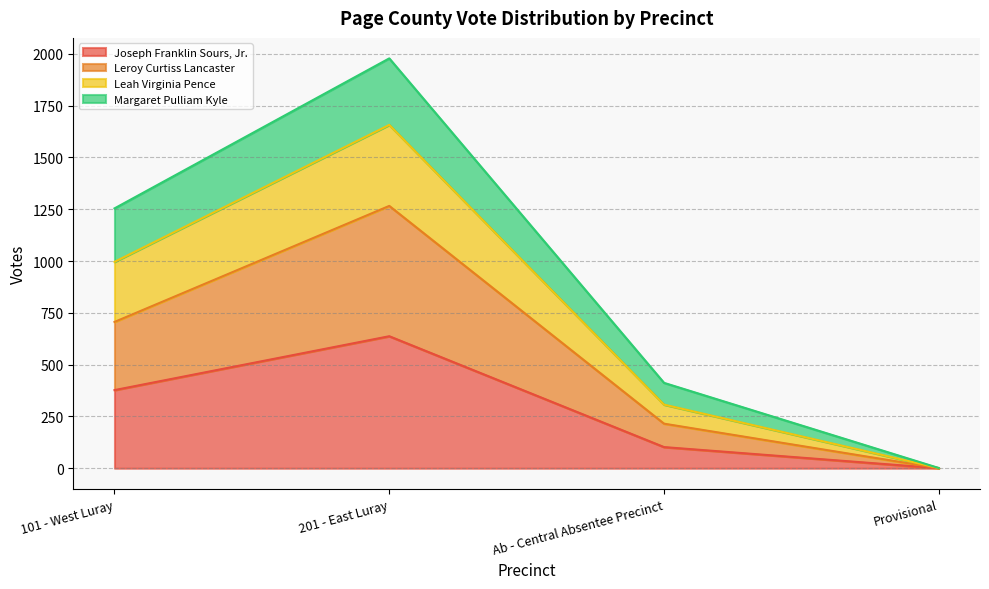

What is the total value across all series at 201 - East Luray?

1978